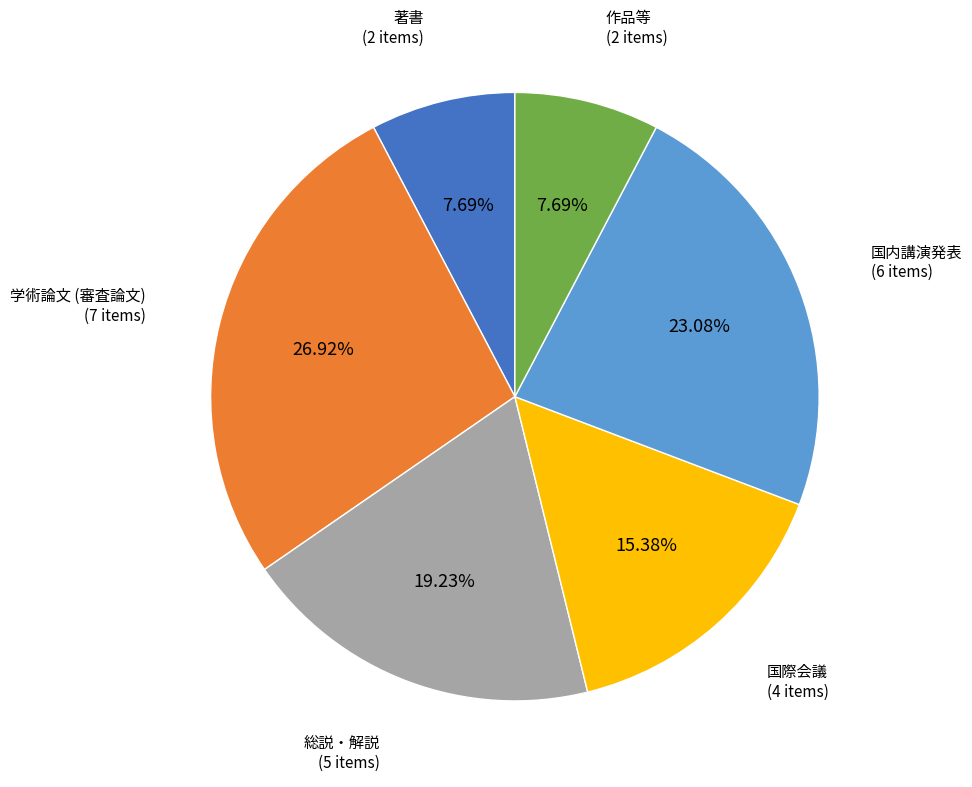

Count the number of slices in the pie.

6